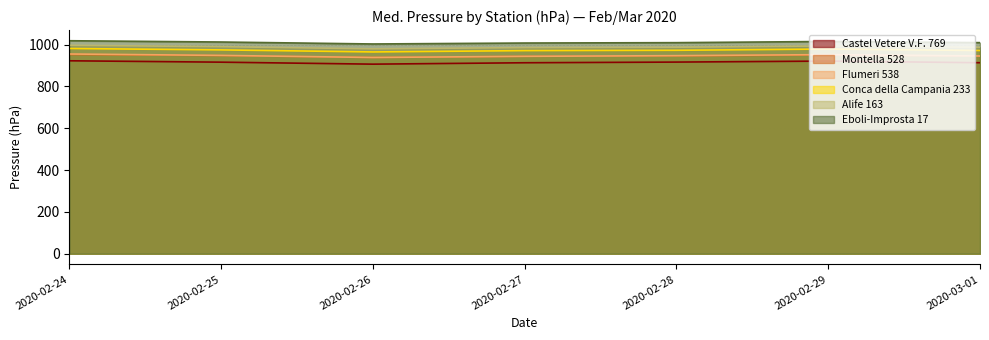

At which category does Montella 528 reach its first local valley?

2020-02-26